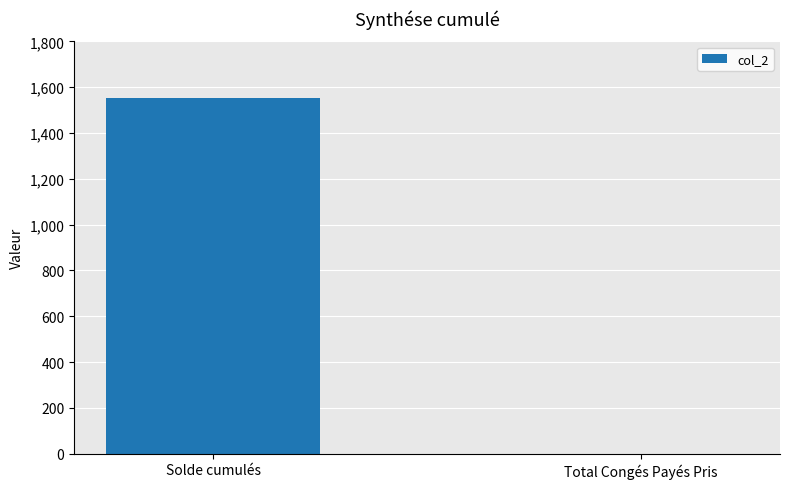

What is the change in value from Solde cumulés to Total Congés Payés Pris?

-1551.3